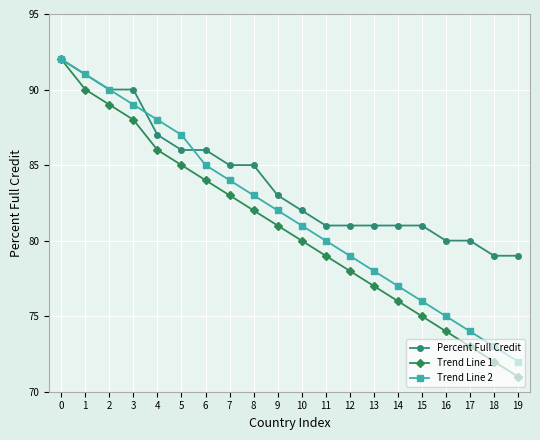

Rank the categories by Trend Line 1 value from lowest to highest.

19, 18, 17, 16, 15, 14, 13, 12, 11, 10, 9, 8, 7, 6, 5, 4, 3, 2, 1, 0